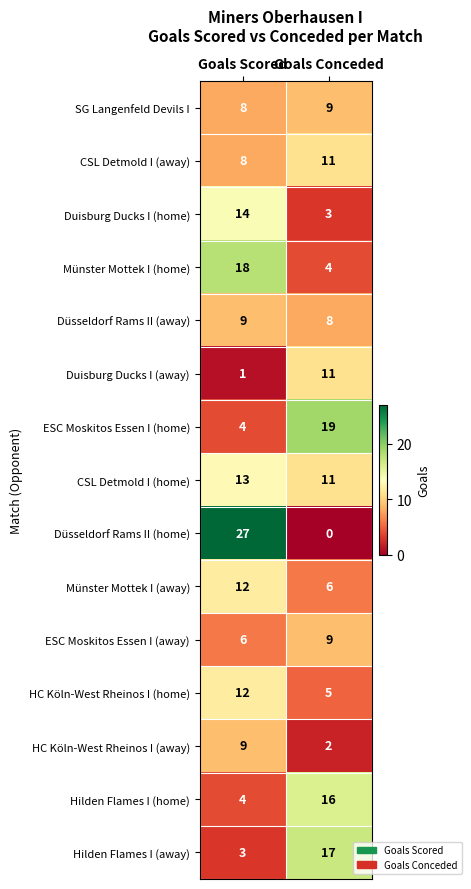

Which series has the largest range (max minus min)?

Düsseldorf Rams II (home)